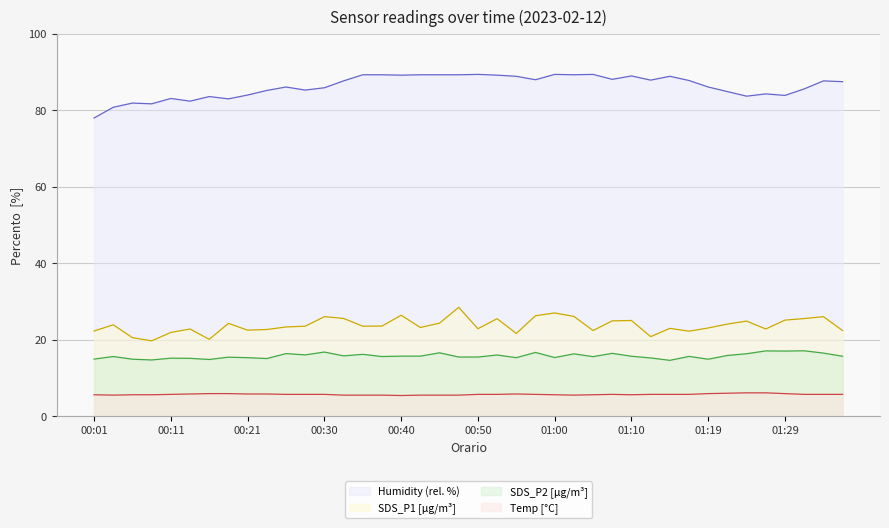

At which label does Humidity reach its minimum?

00:01